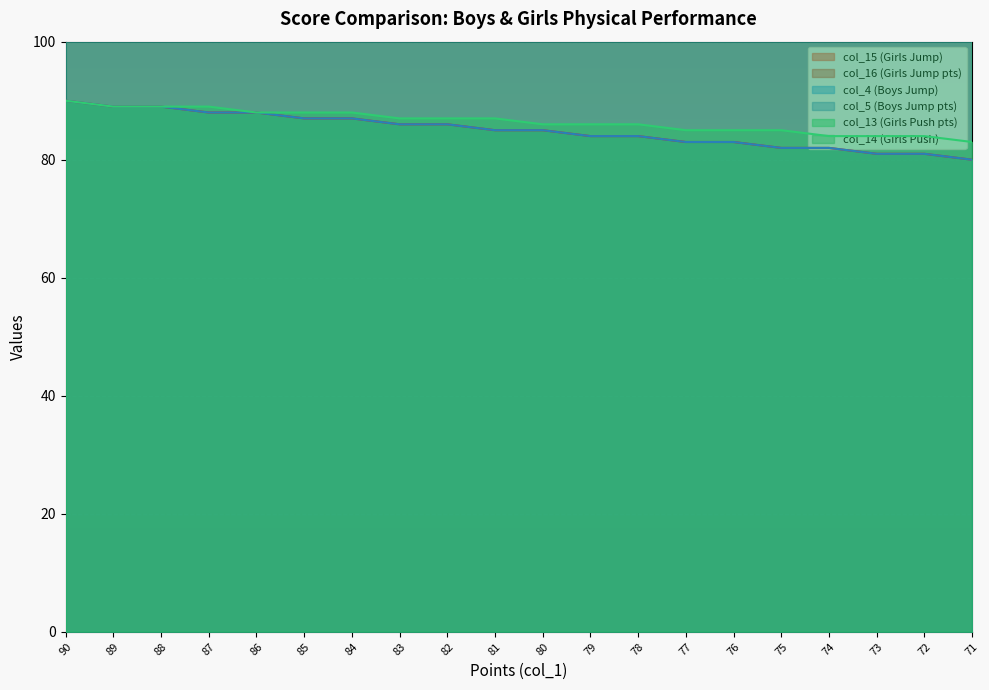

At 89, list the series in order from largest to smallest.

col_4 (Boys Jump), col_15 (Girls Jump), col_14 (Girls Push), col_16 (Girls Jump pts), col_5 (Boys Jump pts), col_13 (Girls Push pts)